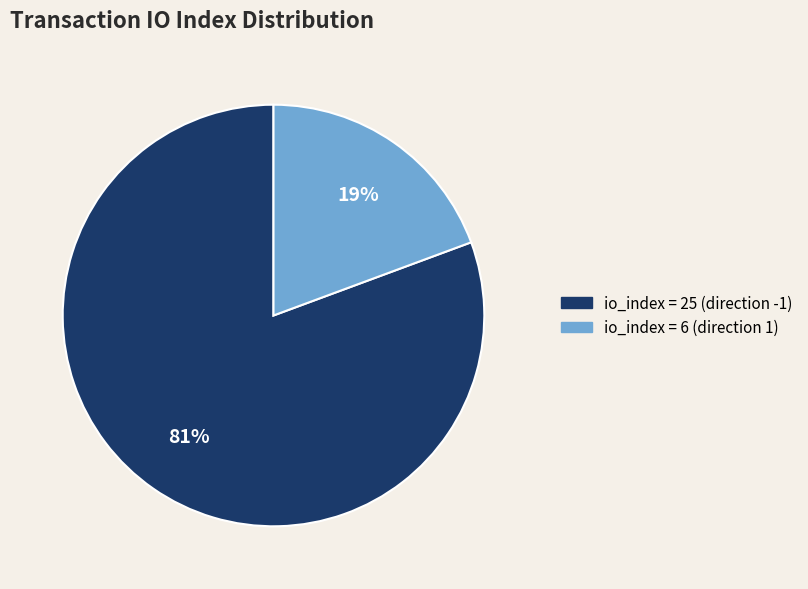

To the nearest percent, what is the combined percentage of io_index = 6 (direction 1) and io_index = 25 (direction -1)?

100%